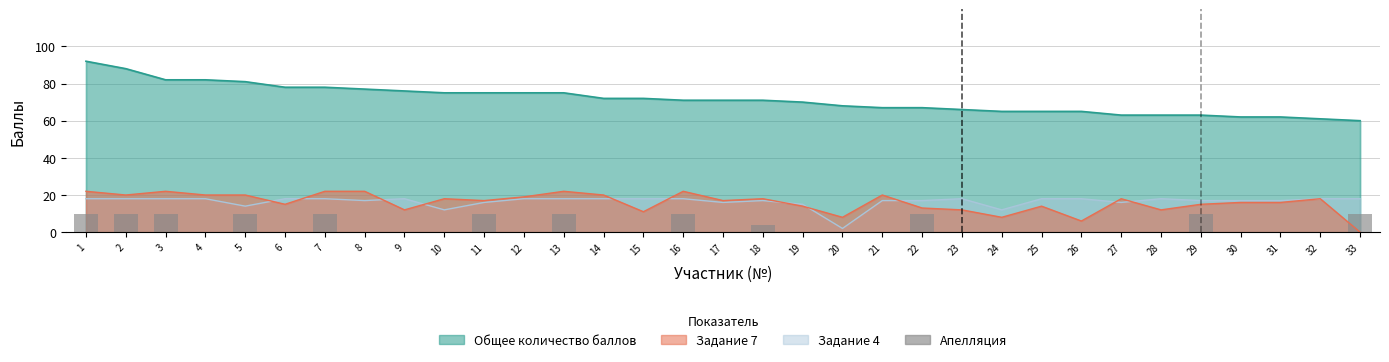

At which category does the chart reach its peak across all series?

1